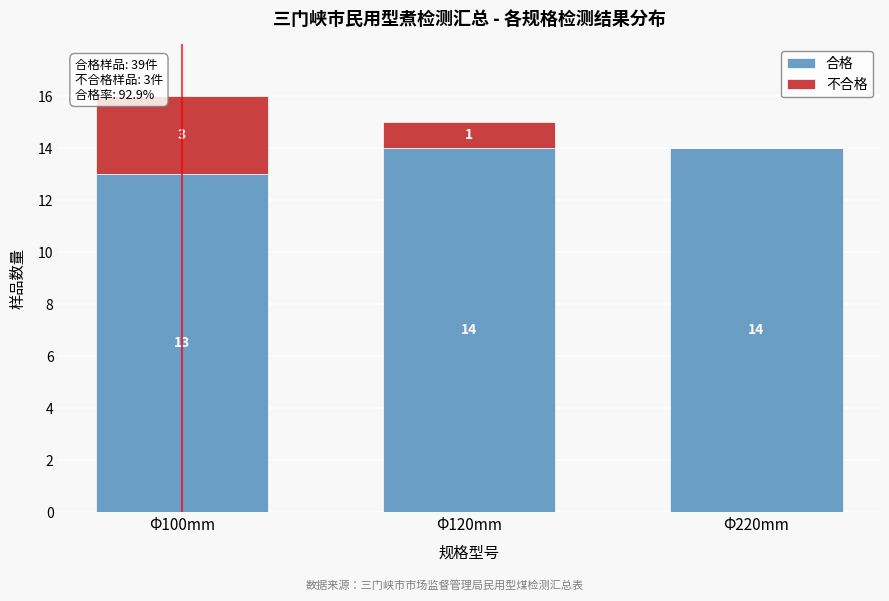

Reading left to right, what are the values for 合格?

Φ100mm=13	Φ120mm=14	Φ220mm=14